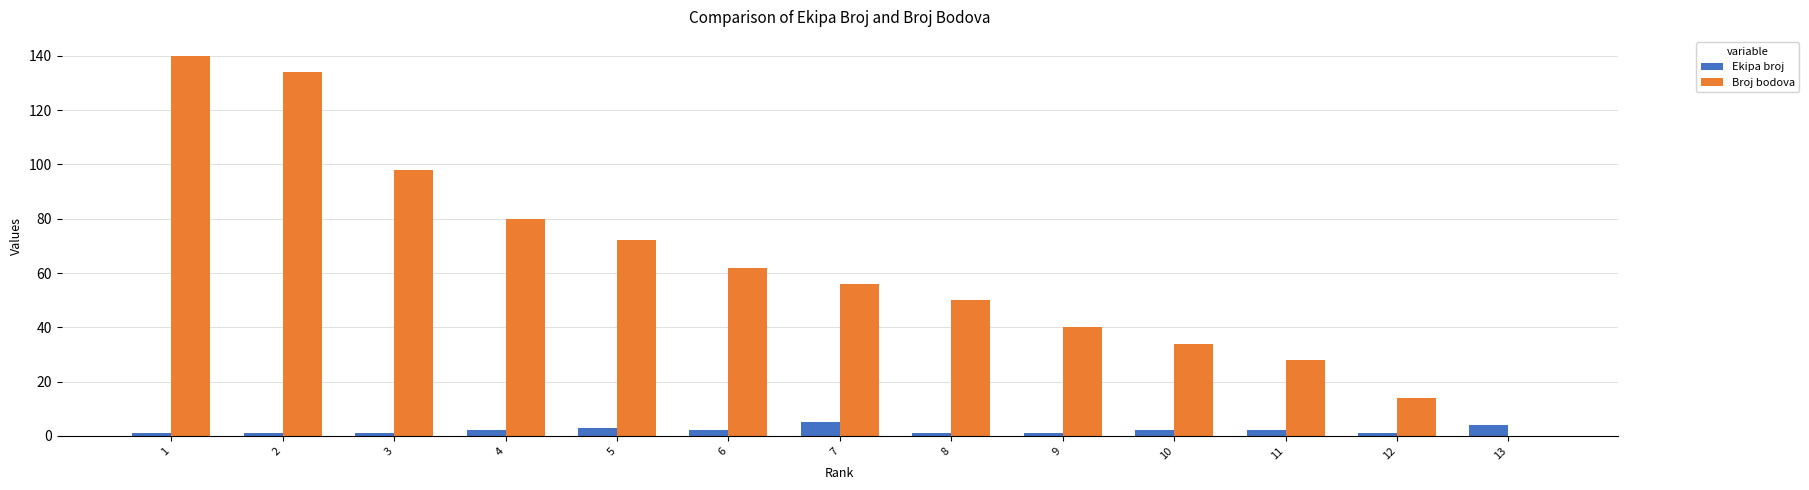

How many series are shown in this chart?

2